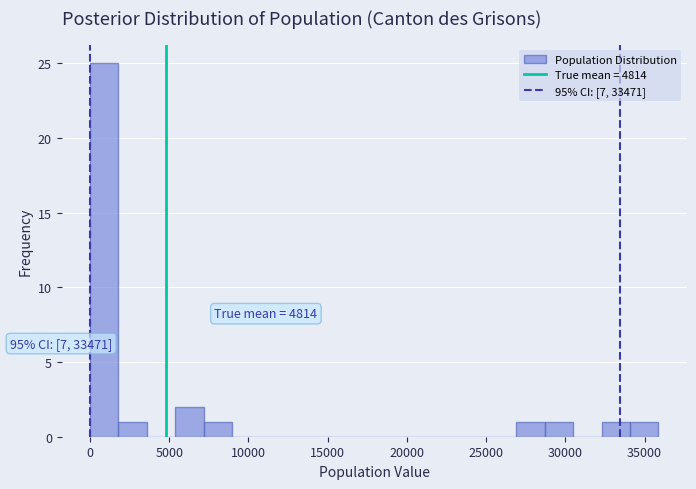

Around what value on the x-axis is the tallest bar? Give the approximate position of its centre, as read against the axis.

1000